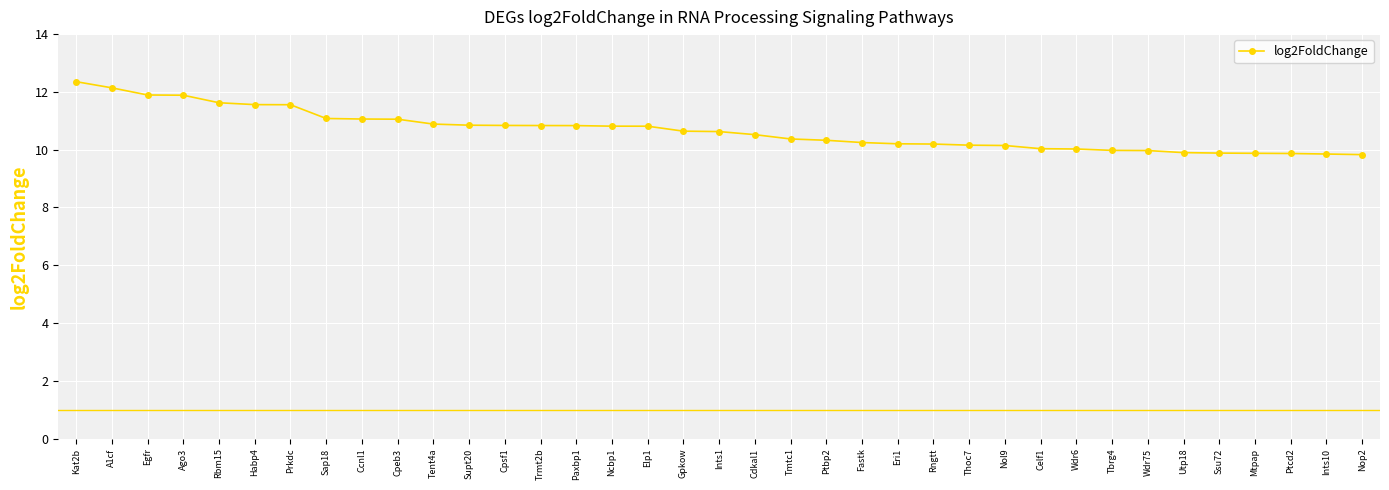

Is it true that the value at Nop2 is 9.8?

True